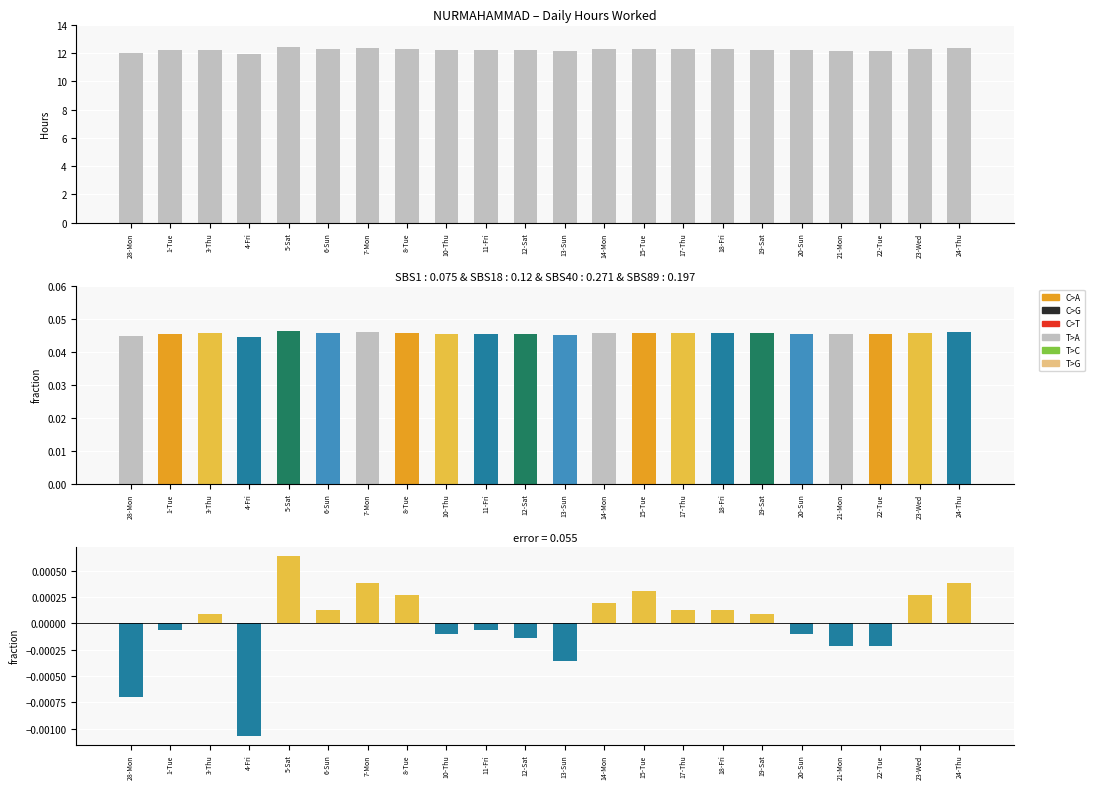

Which label corresponds to the smallest value in the chart?

4-Fri